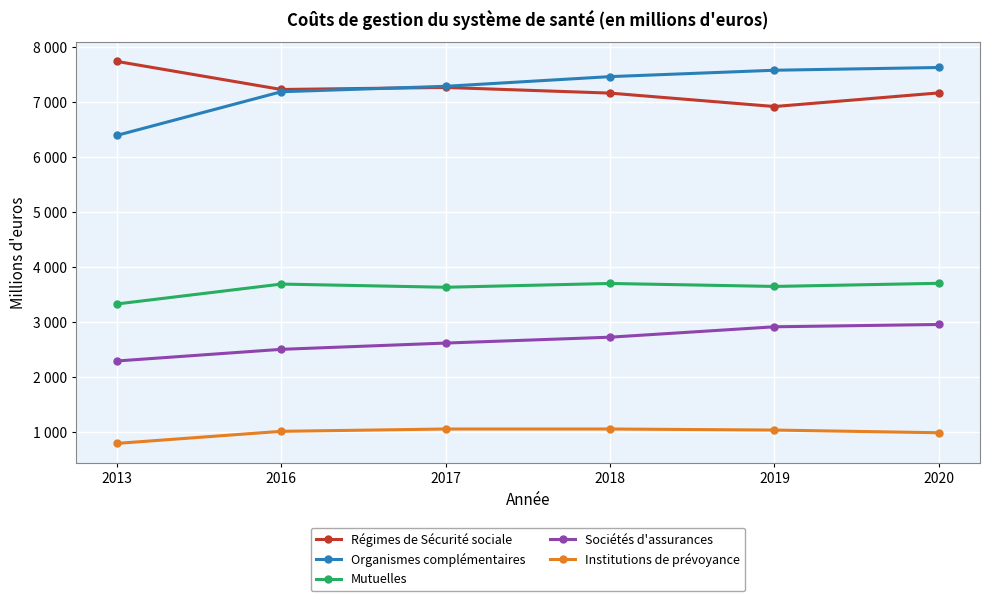

Is this an area chart (filled region under the line)?

No